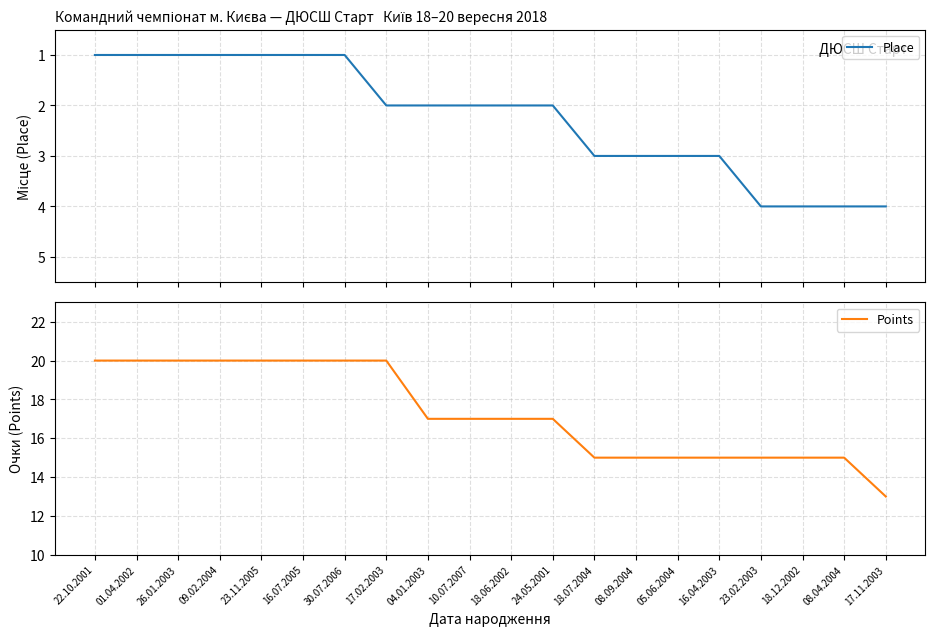

Which series has the largest range (max minus min)?

Points